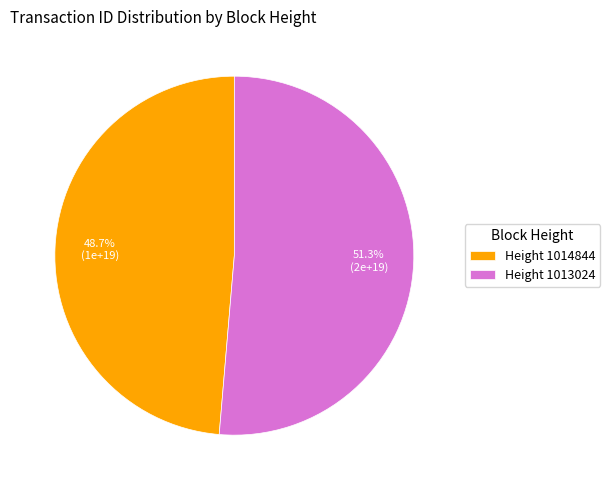

Does Height 1013024 account for over 50% of the chart?

Yes